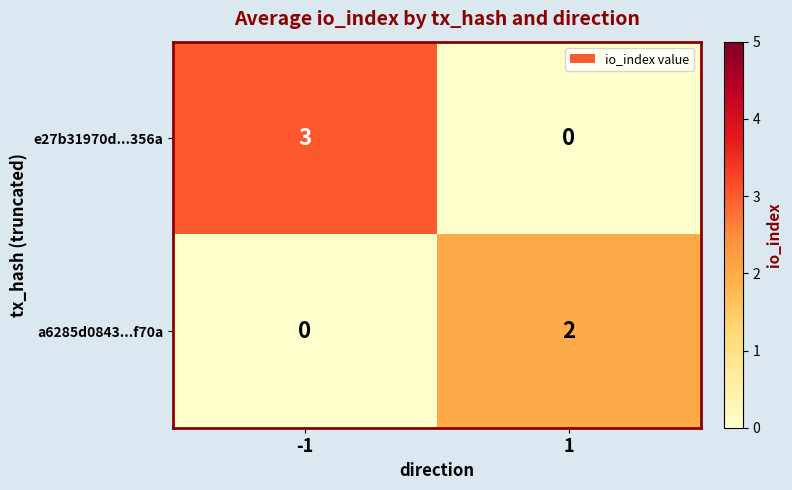

What is the sum of the e27b31970d...356a values at -1 and 1?

3